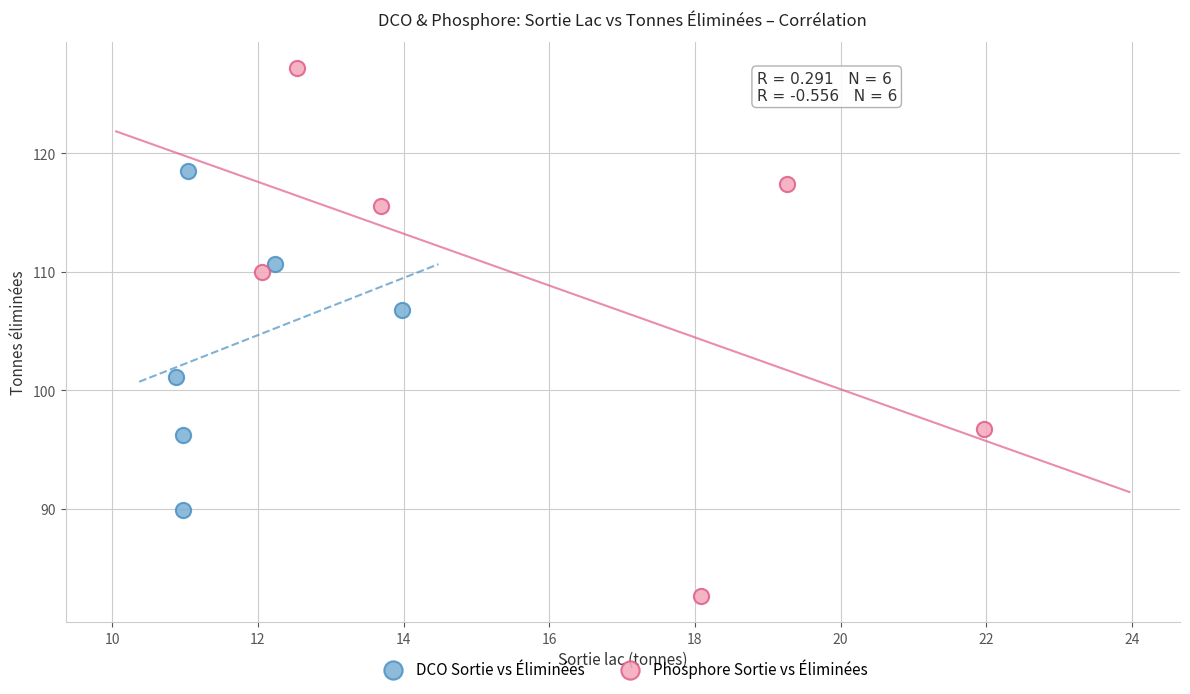

Which series reaches the minimum Y coordinate?

Phosphore Sortie vs Éliminées